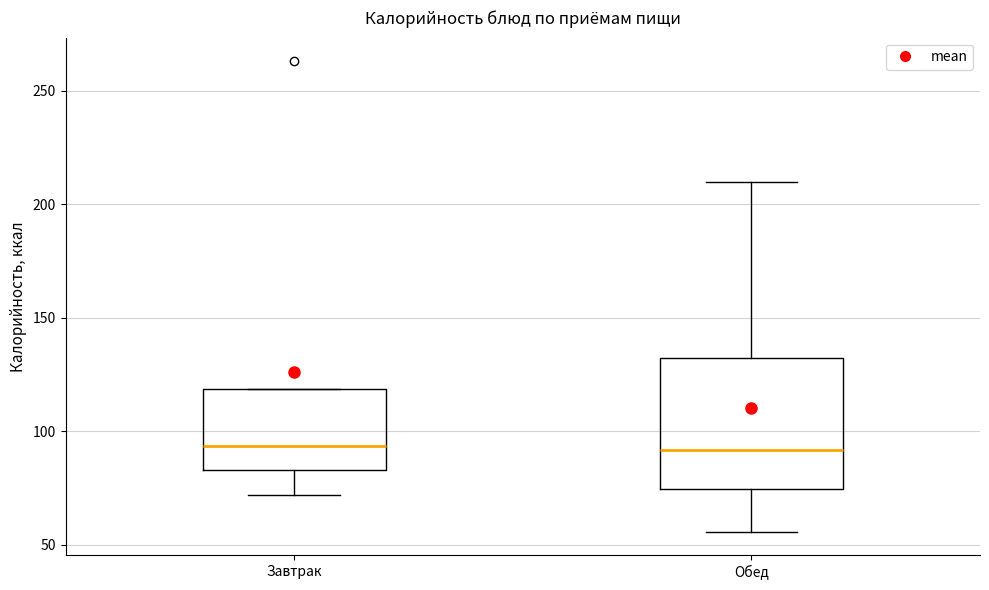

Reading left to right, read every box against the y-axis: the position of its median line, the range the box covers, and the ends of its whiskers. The values are not printed on the chart, so give them approximately, as read against the axis.

Завтрак: median 95, box 85 to 120, whiskers 70 to 120
Обед: median 90, box 75 to 130, whiskers 55 to 210